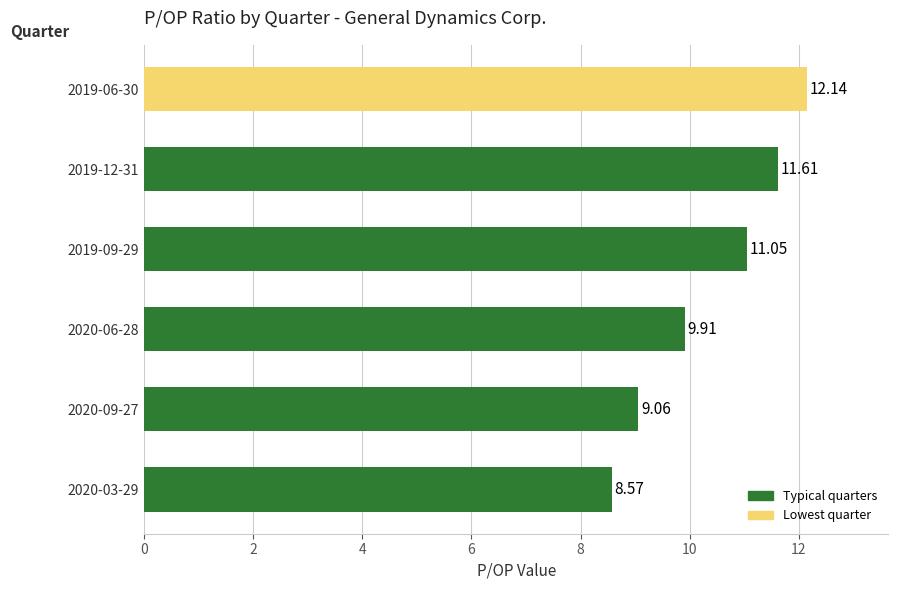

How many distinct data groups are displayed?

1